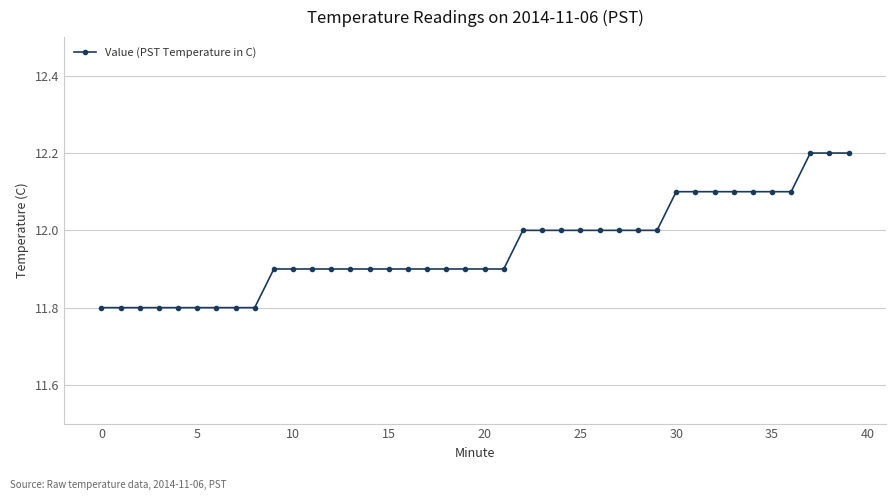

What is the average value?

12.0